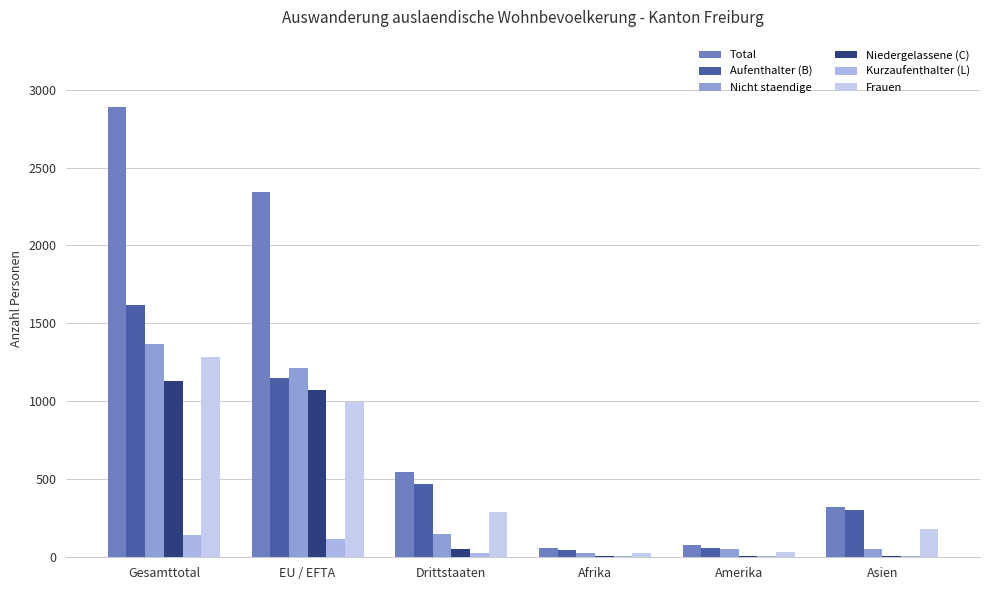

Reading left to right, what are all the values shown in this chart?

Total: Gesamttotal=2887	EU / EFTA=2341	Drittstaaten=546	Afrika=60	Amerika=78	Asien=324
Aufenthalter (B): Gesamttotal=1615	EU / EFTA=1148	Drittstaaten=467	Afrika=45	Amerika=62	Asien=305
Nicht staendige: Gesamttotal=1366	EU / EFTA=1216	Drittstaaten=150	Afrika=29	Amerika=56	Asien=52
Niedergelassene (C): Gesamttotal=1130	EU / EFTA=1076	Drittstaaten=54	Afrika=8	Amerika=11	Asien=9
Kurzaufenthalter (L): Gesamttotal=142	EU / EFTA=117	Drittstaaten=25	Afrika=7	Amerika=5	Asien=10
Frauen: Gesamttotal=1285	EU / EFTA=995	Drittstaaten=290	Afrika=28	Amerika=37	Asien=181